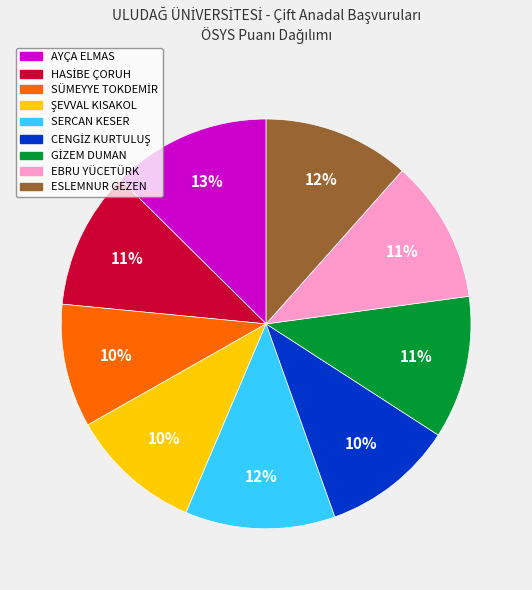

What percentage is the ESLEMNUR GEZEN slice, to the nearest percent?

12%